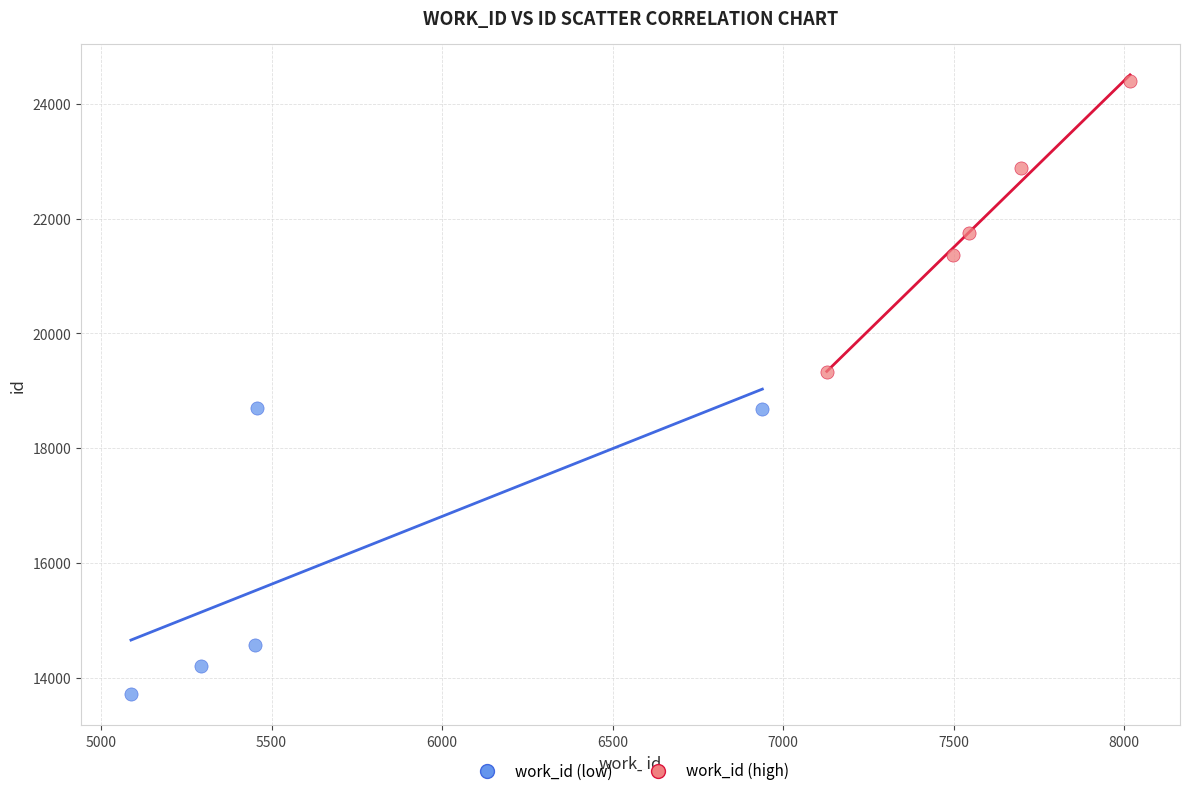

Which series reaches the maximum Y coordinate?

work_id (high)